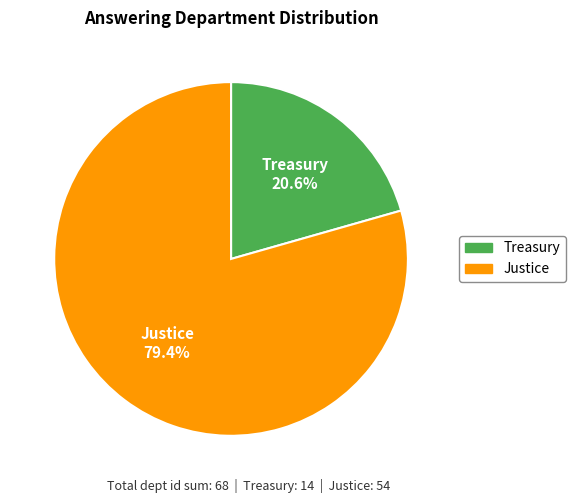

How many segments does this pie chart have?

2